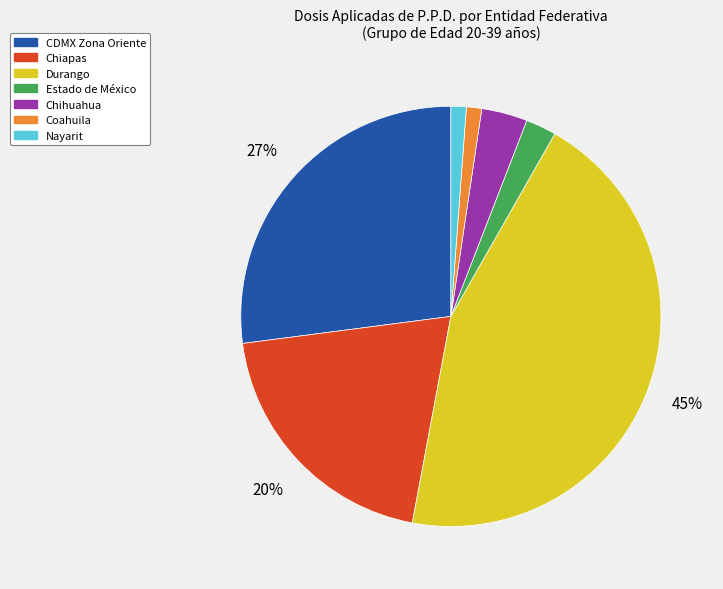

Approximately how many times larger is the value at Durango compared to Chiapas?

2.2